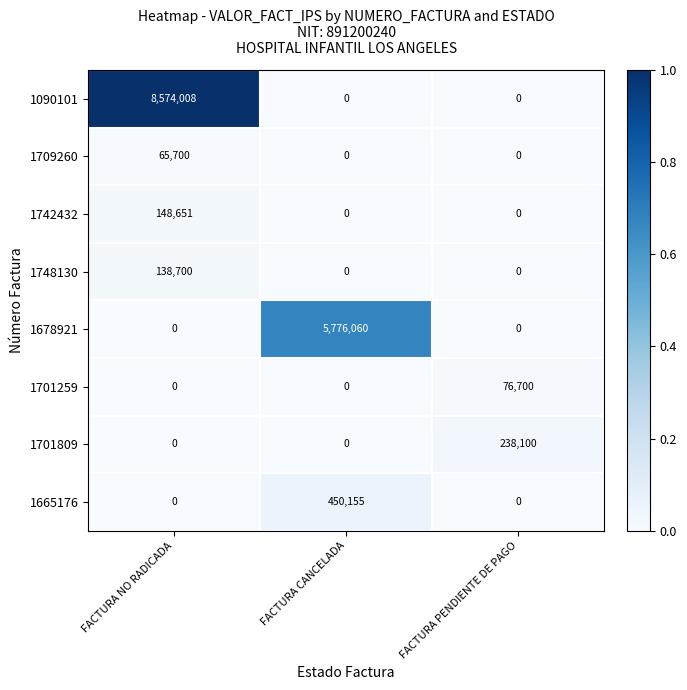

At which category is the sum across all series the highest?

FACTURA NO RADICADA